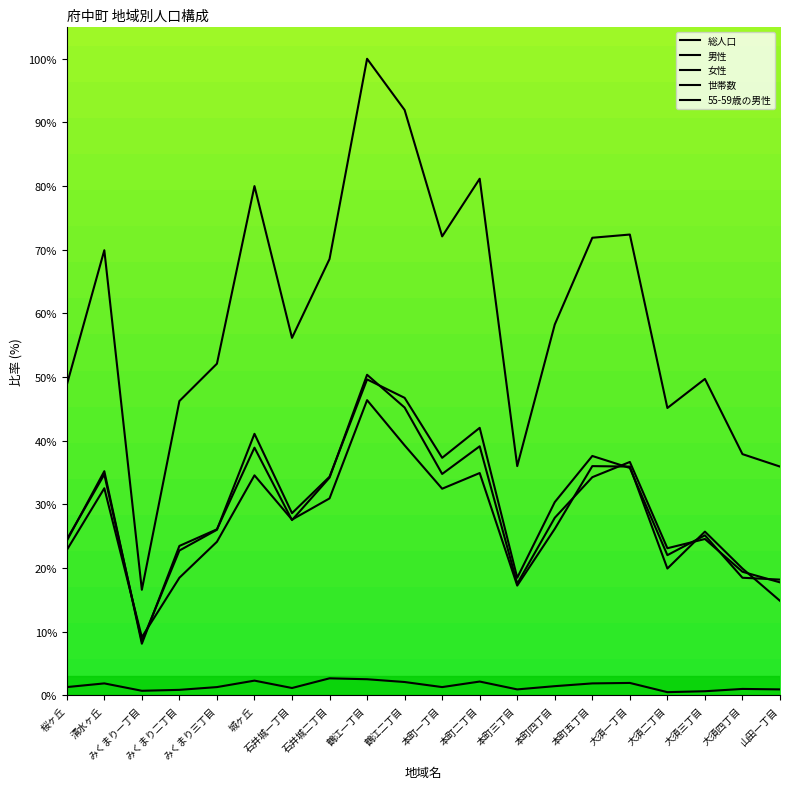

How many lines are shown in the chart?

5